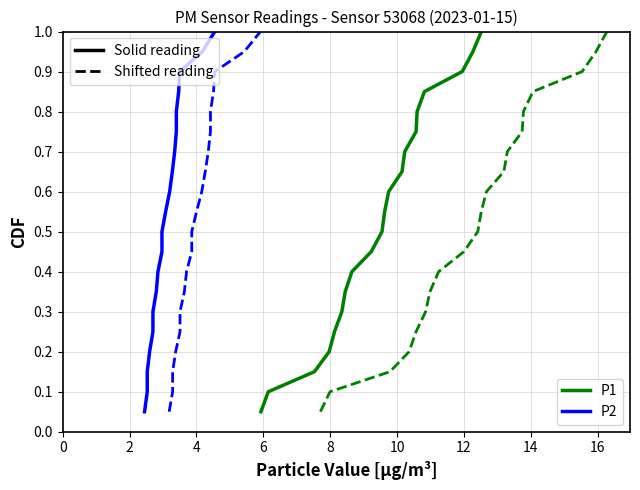

True or false: P1 (shifted) has more than 2 points higher than both neighbors.

False